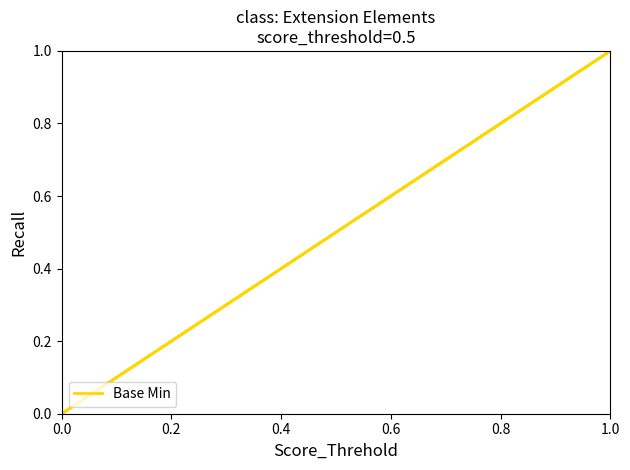

Is it true that the value at 0.0 is 0?

False